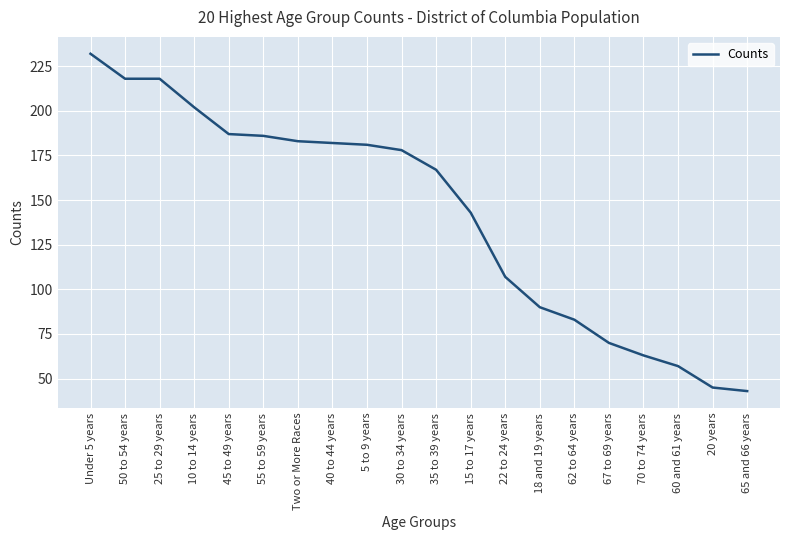

Between 35 to 39 years and 62 to 64 years, which is larger?

35 to 39 years